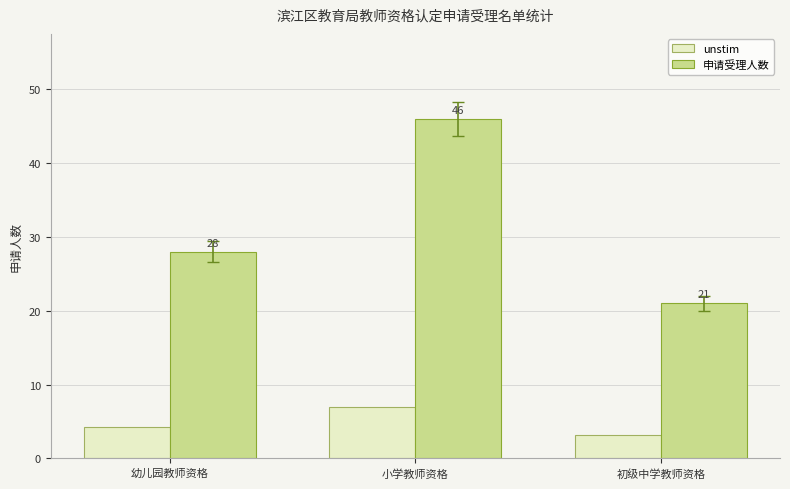

Is the value of unstim at 初级中学教师资格 greater than the value of 申请受理人数 at 幼儿园教师资格?

No